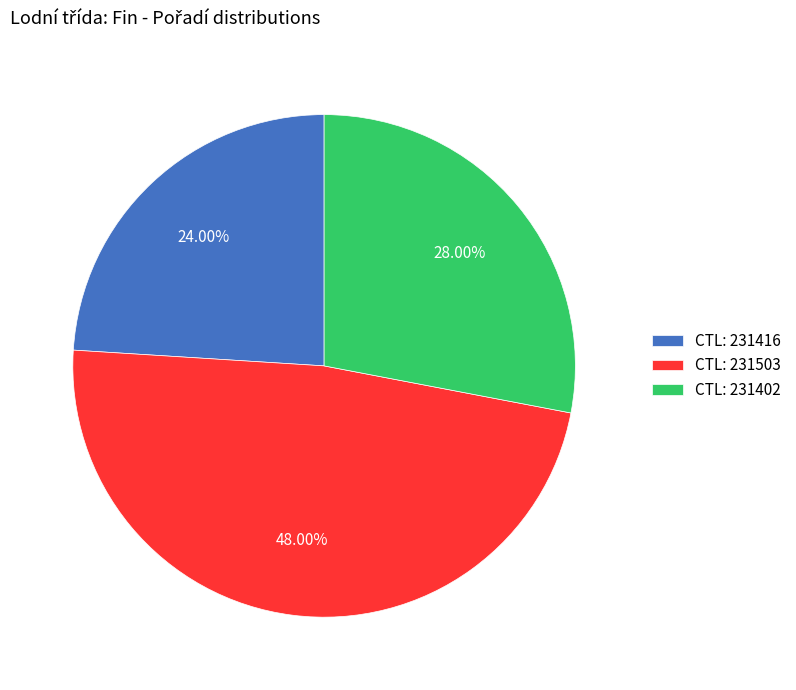

How many slices are in this pie chart?

3